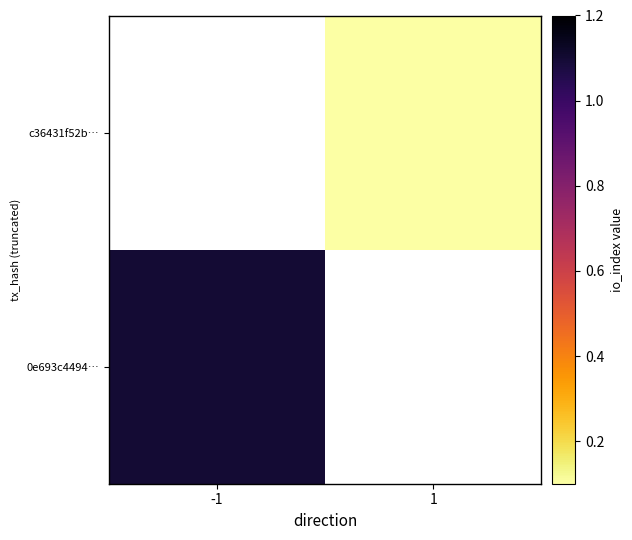

At -1, list the series in order from largest to smallest.

0e693c4494…, c36431f52b…